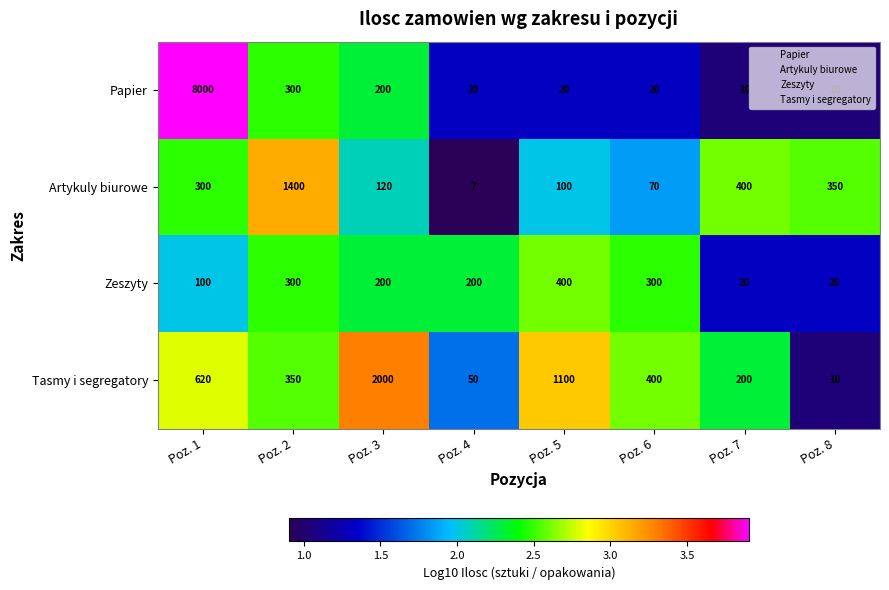

Which series has the widest spread of values?

Papier